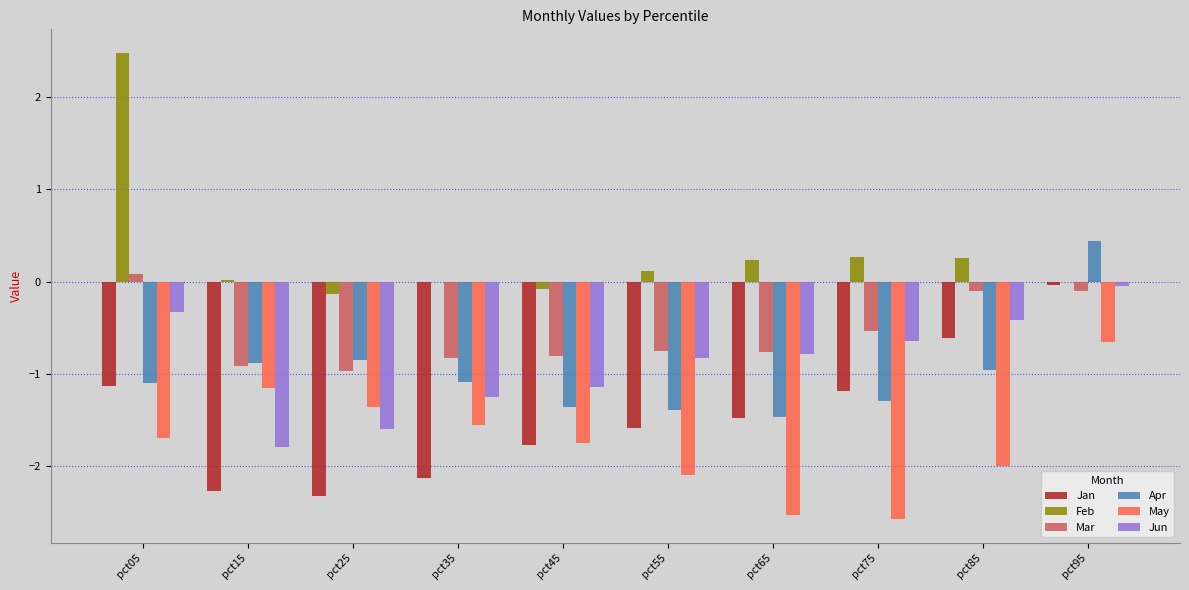

What is the maximum value shown in the chart?

2.5